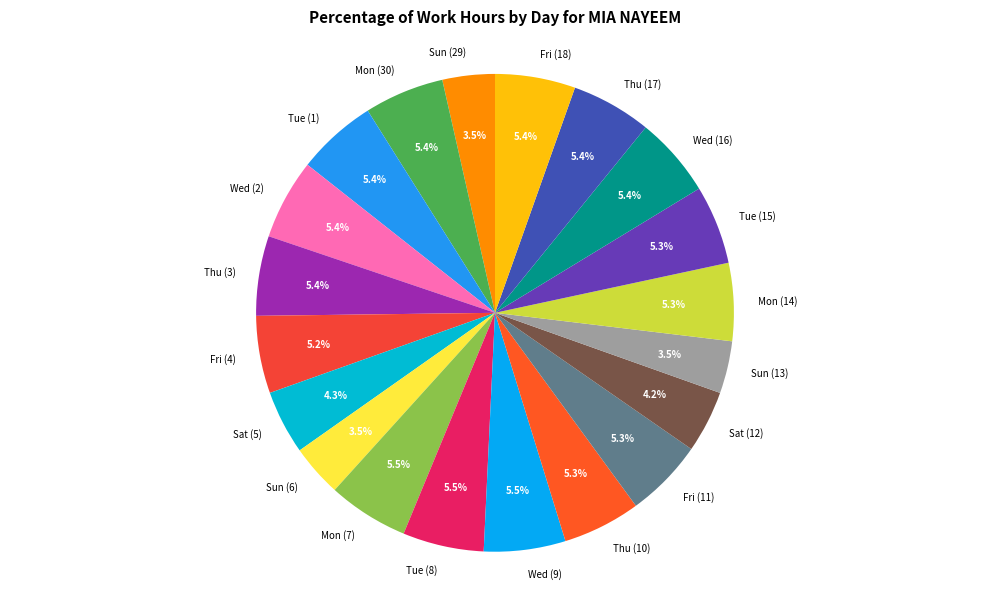

How many slices are in this pie chart?

20